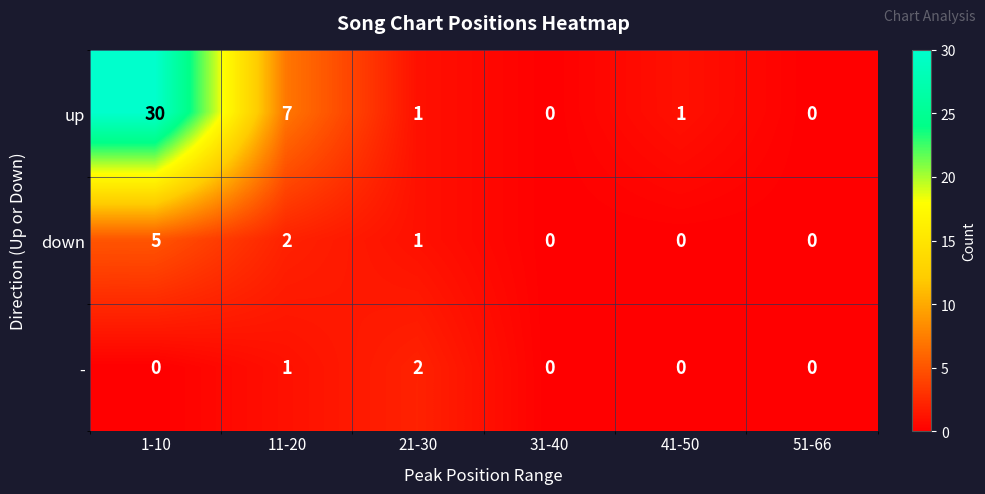

How many data points in up are less than 1?

2